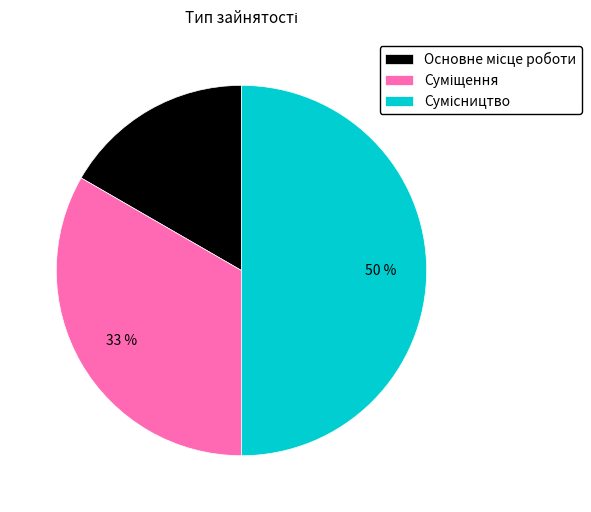

To the nearest percent, what is the difference between the largest and smallest slice percentages?

33%